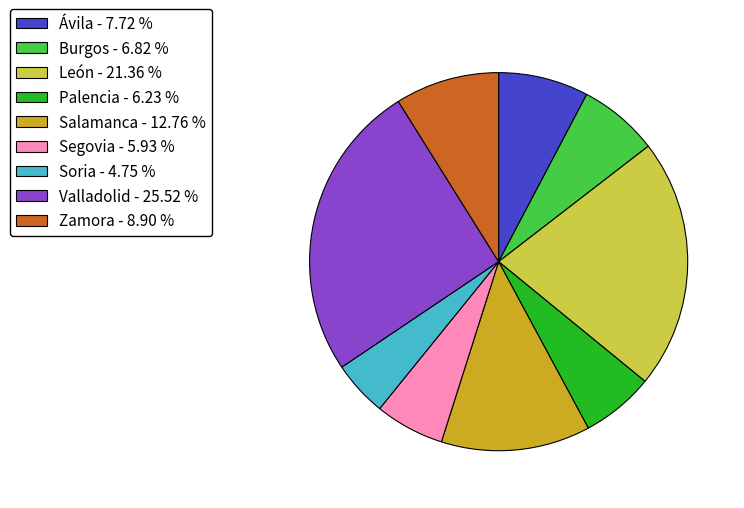

Count the number of slices in the pie.

9